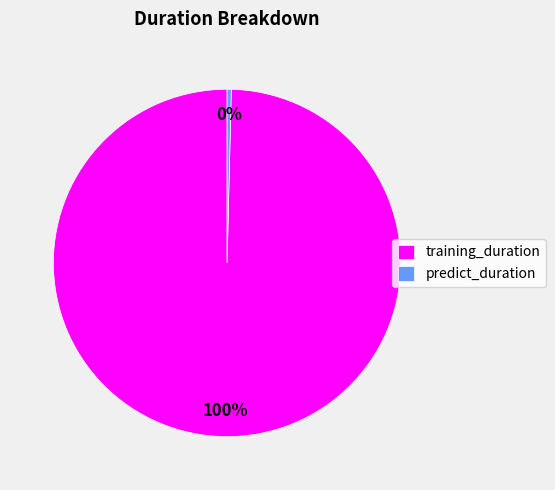

Which category has the smallest portion of the pie?

predict_duration